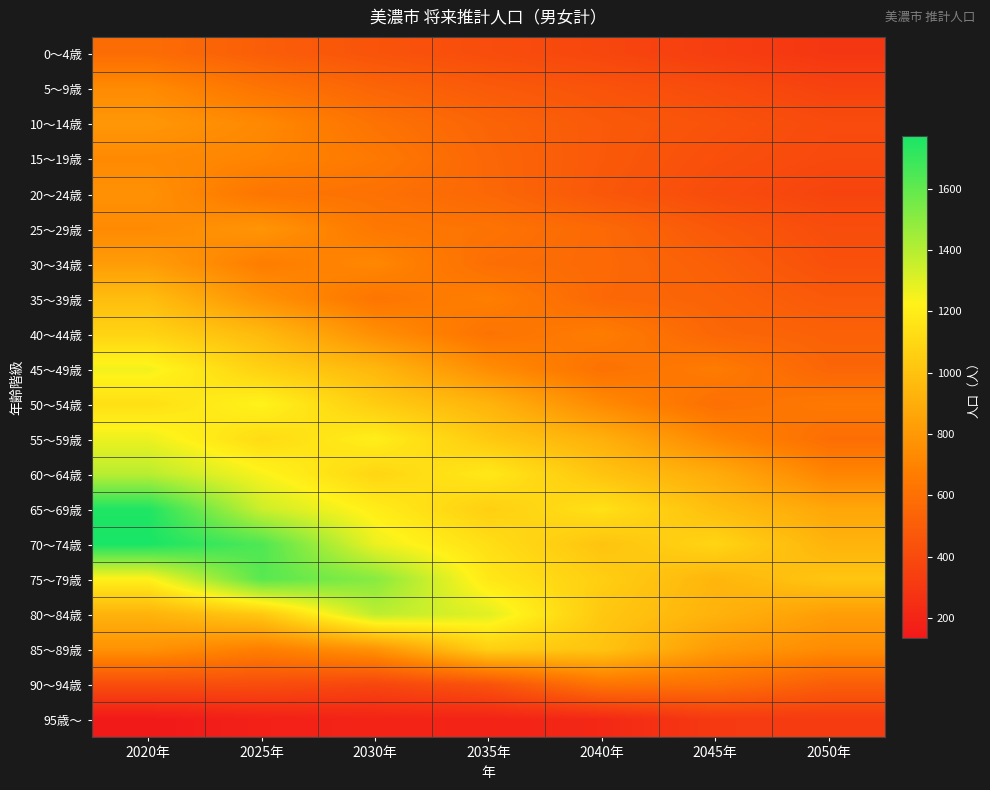

At how many categories does at least one series exceed 1669?

1